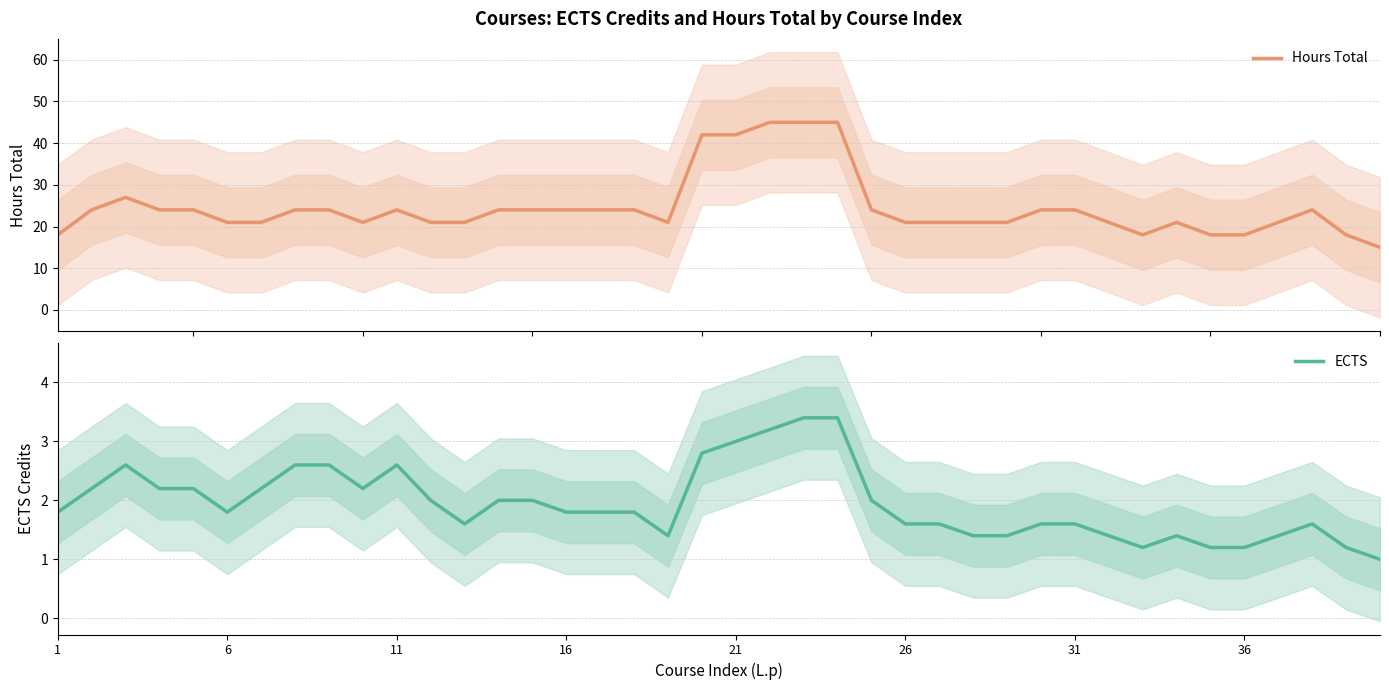

Which series has the largest total across all categories?

Hours Total